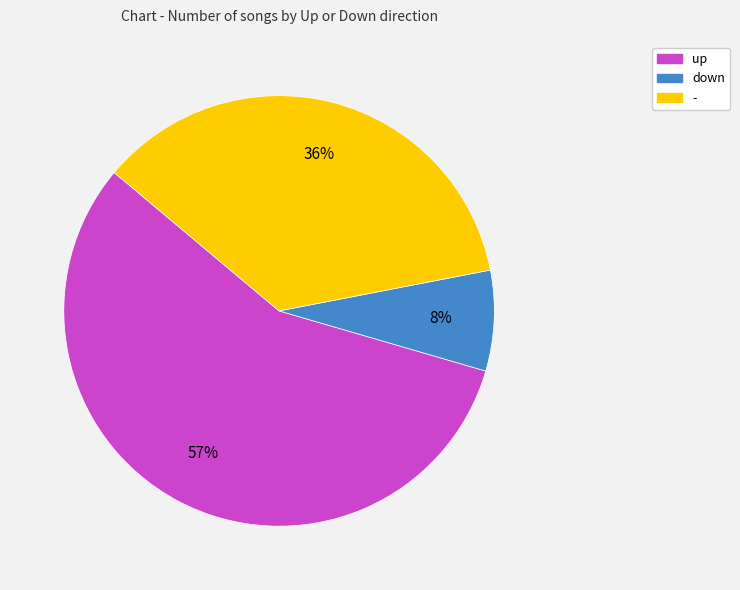

Do down and up together represent more than half of the pie?

Yes